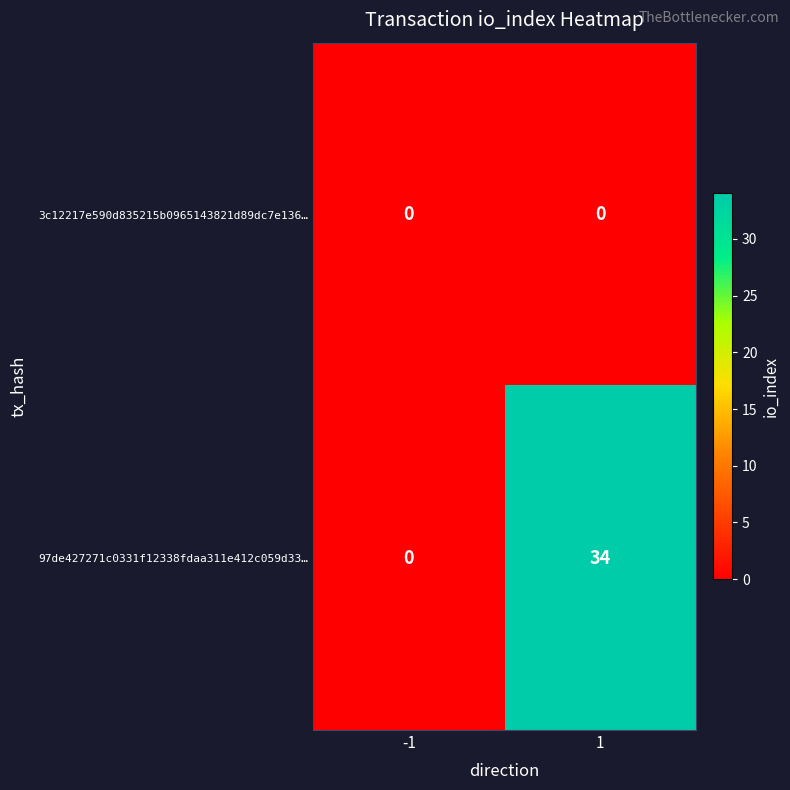

How many series are shown in this chart?

2